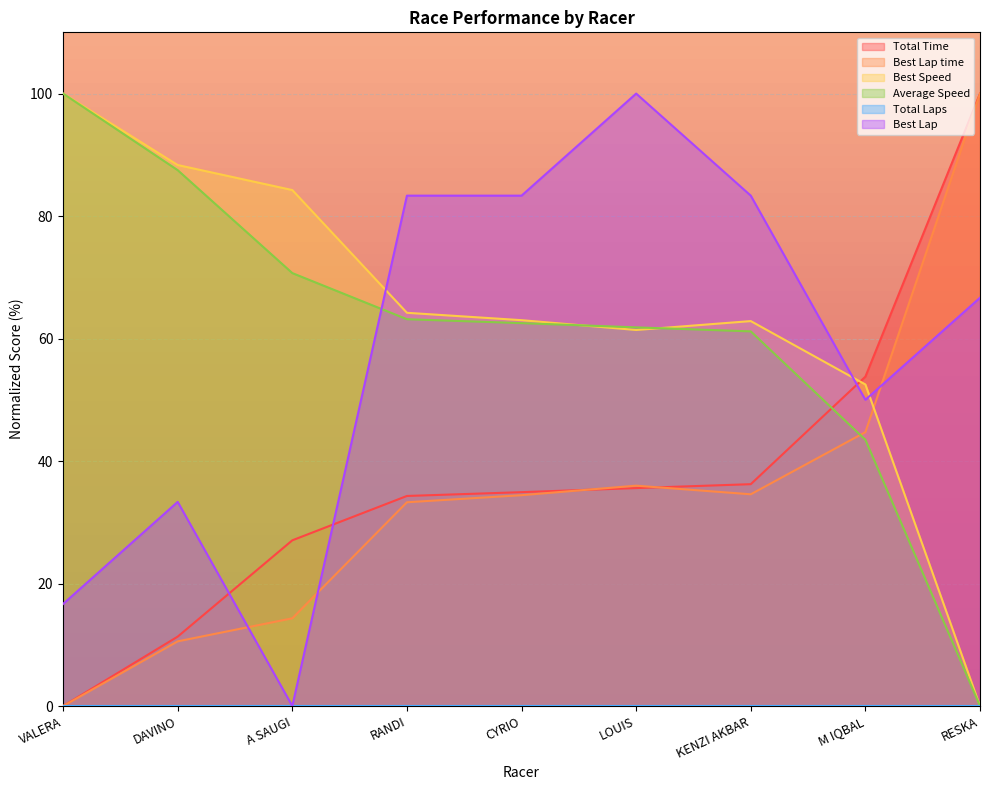

Which series has the largest range (max minus min)?

Total Time